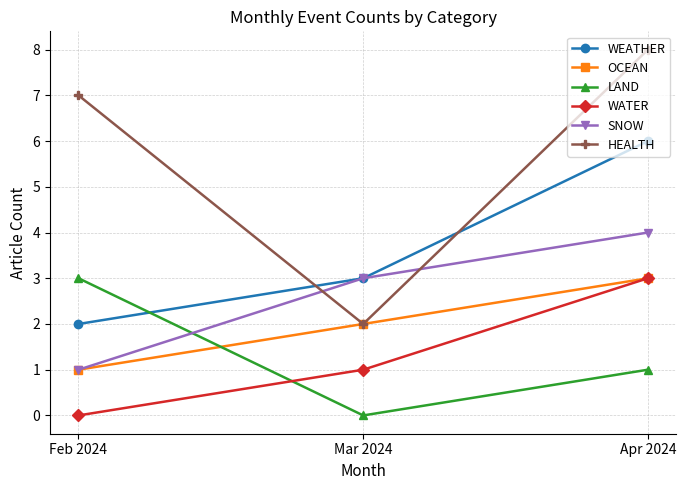

What is the maximum value shown in the chart?

8